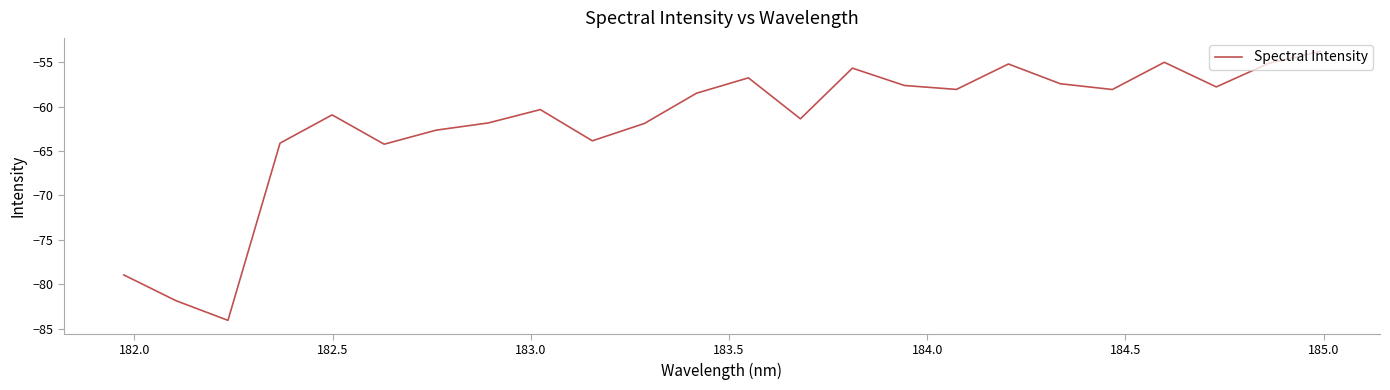

What is the smallest value displayed?

-84.0